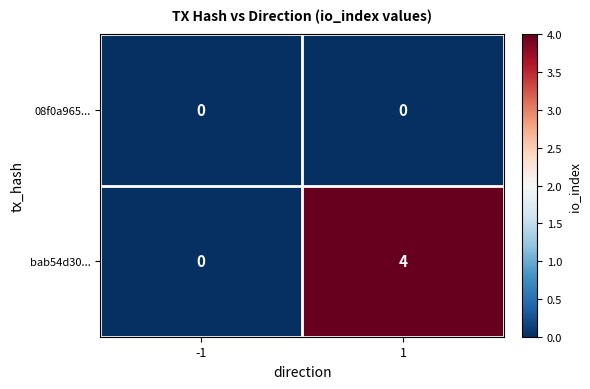

Which series has the largest total across all categories?

bab54d30...